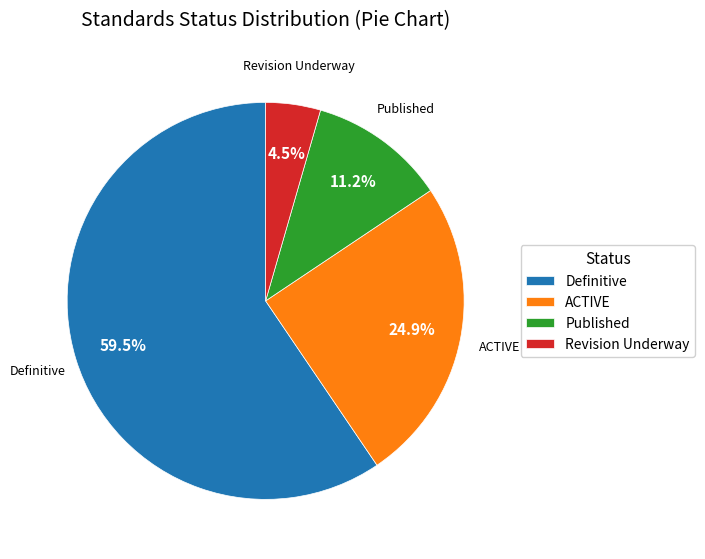

To the nearest percent, what portion does Published represent?

11%